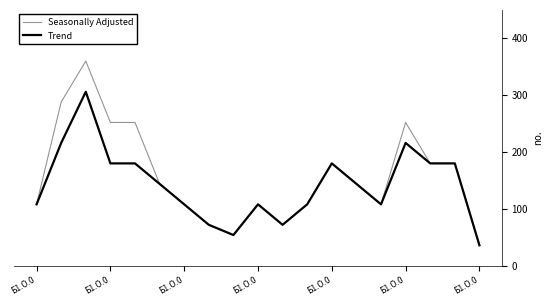

List the series in order of their overall mean, highest first.

Seasonally Adjusted, Trend